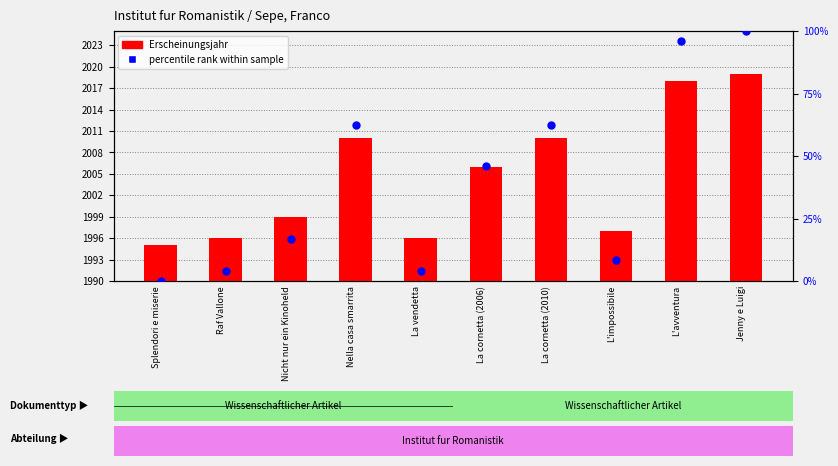

Is the value of Erscheinungsjahr at Nella casa smarrita greater than the value of percentile rank within sample at L'impossibile?

Yes